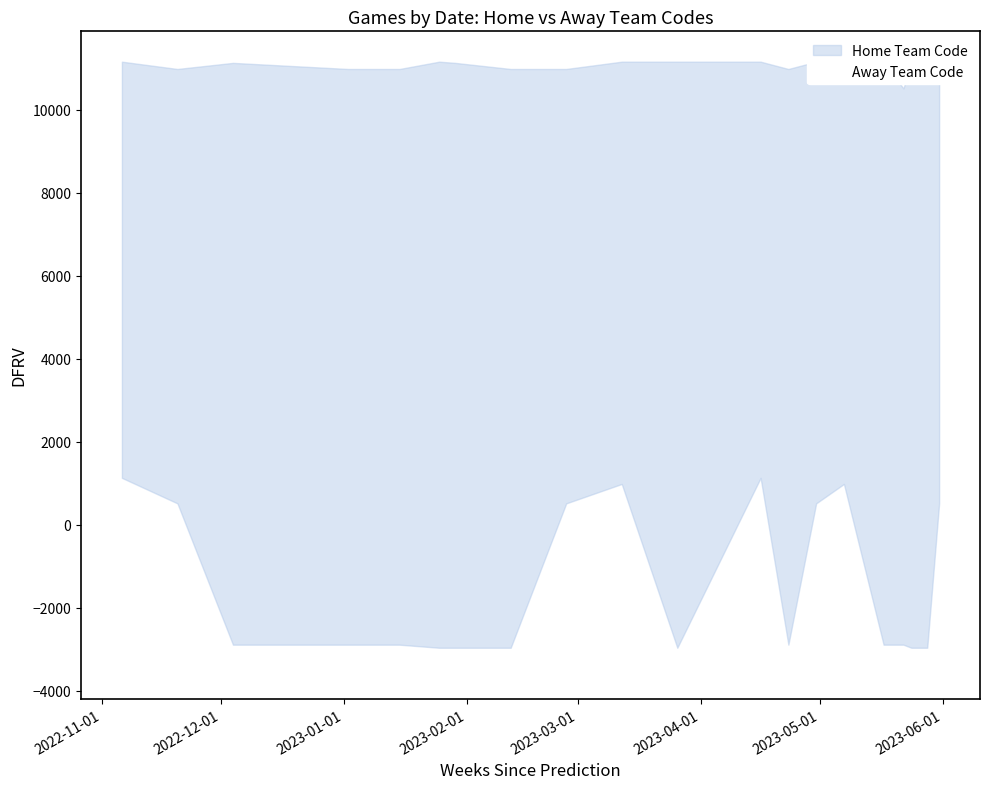

What is the label of the 3rd point from the left?

04-12-2022